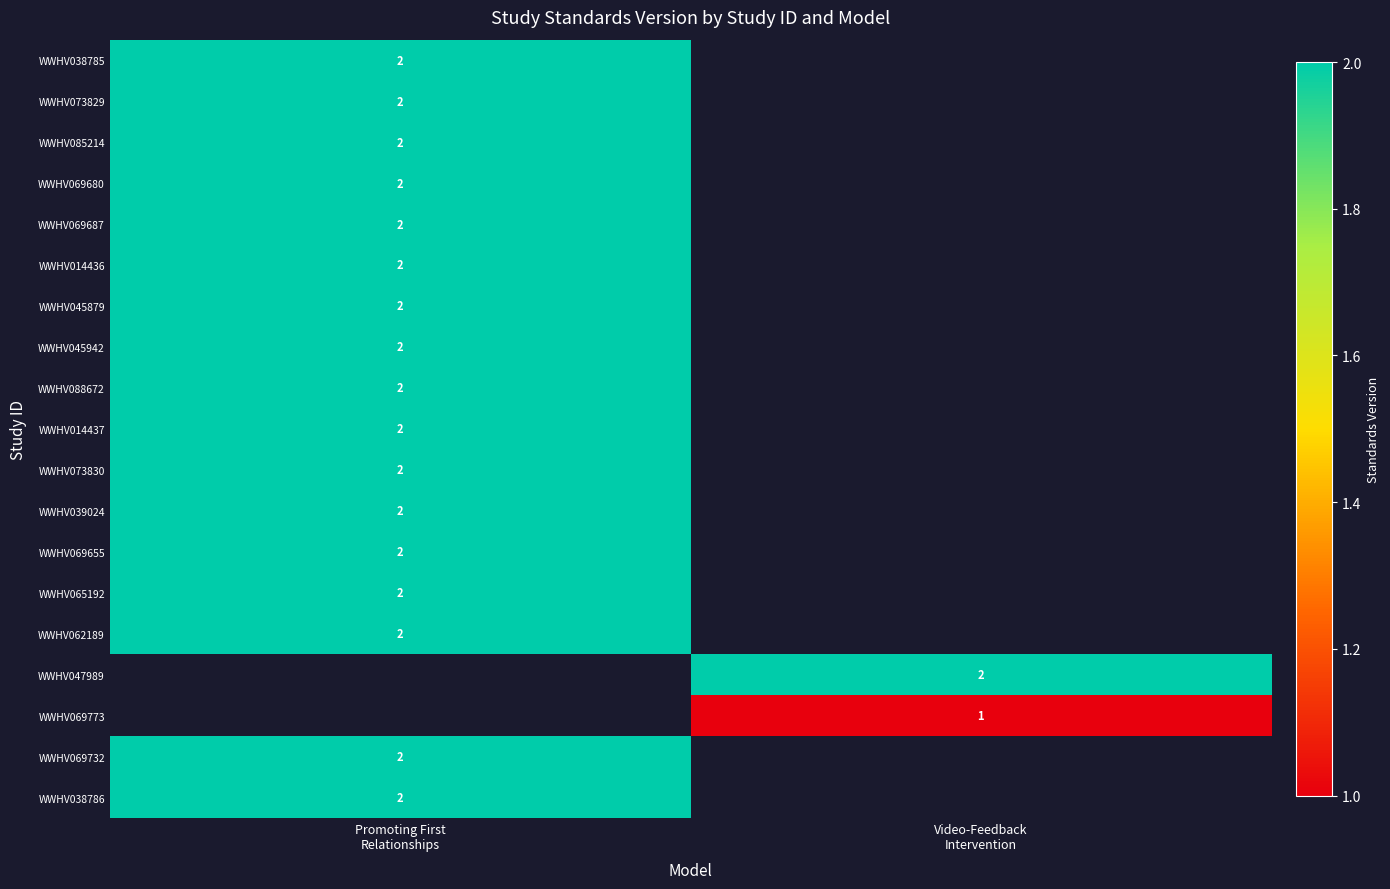

At which label is WWHV073830 closest to 2?

Promoting First Relationships